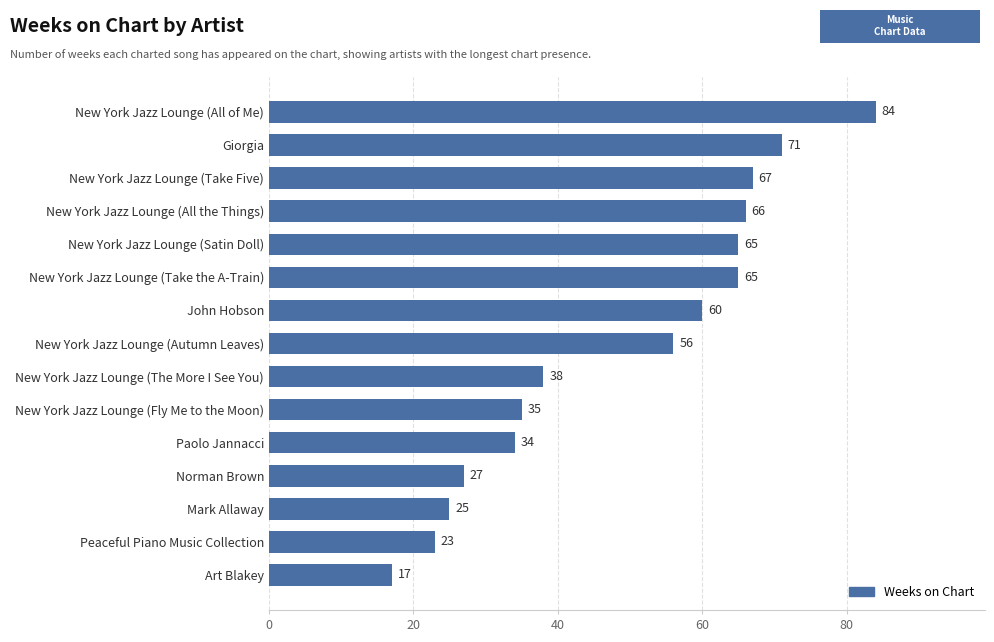

What is the ratio of the value at Norman Brown to the value at New York Jazz Lounge (Take Five)?

0.4